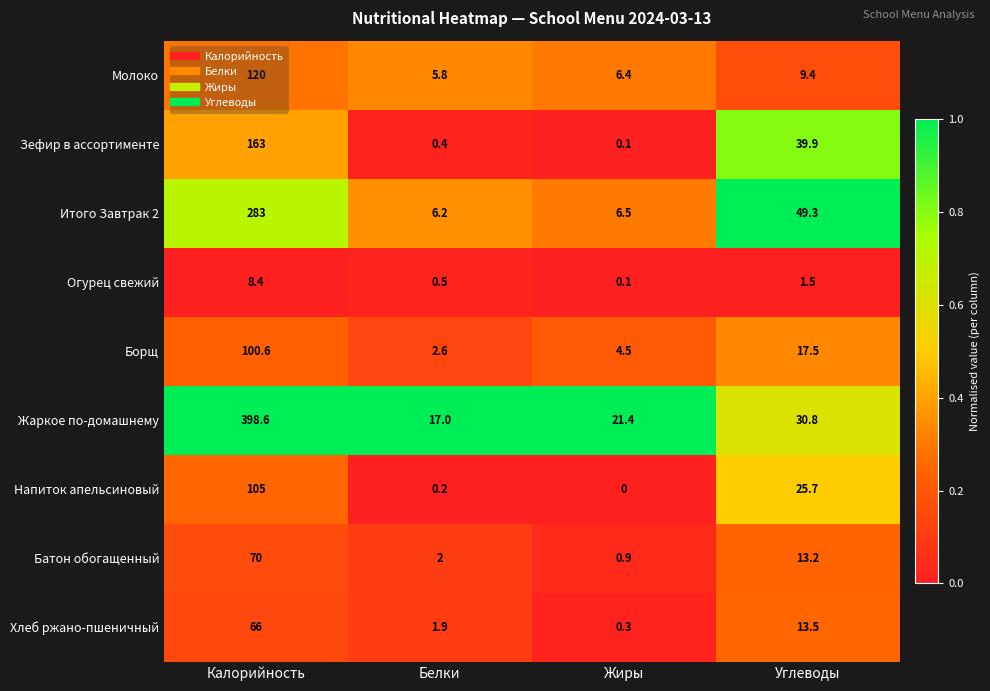

Which series has the largest total across all categories?

Жаркое по-домашнему